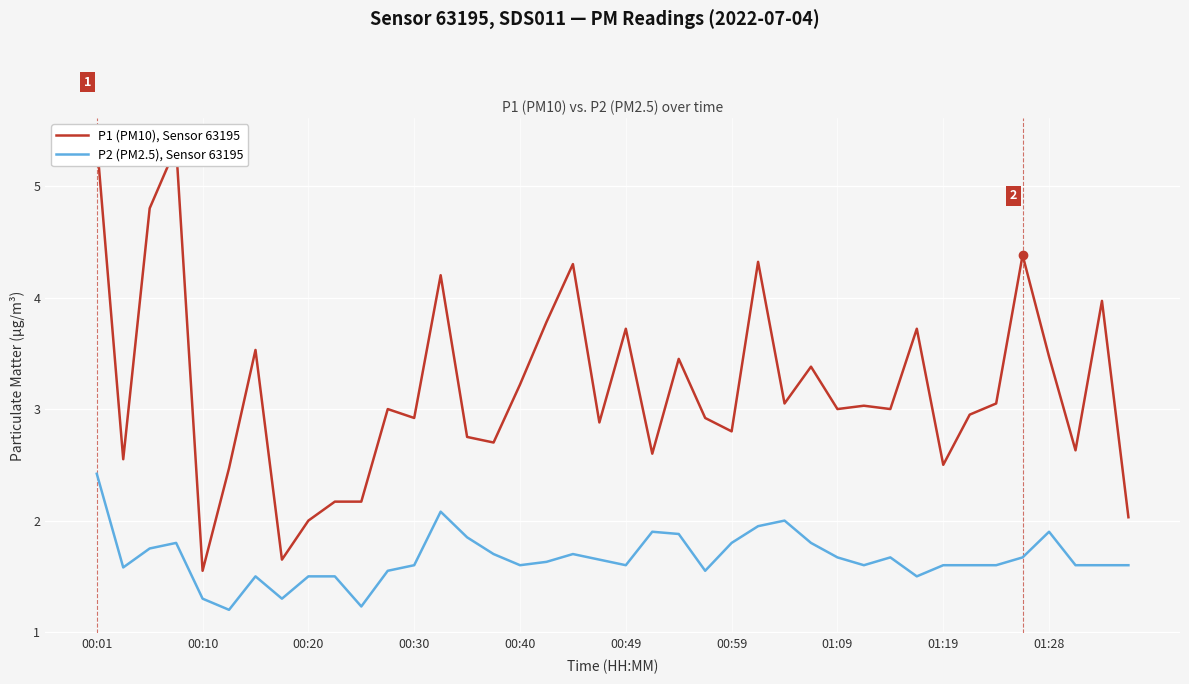

List the series in order of their overall mean, lowest first.

P2 (PM2.5), Sensor 63195, P1 (PM10), Sensor 63195